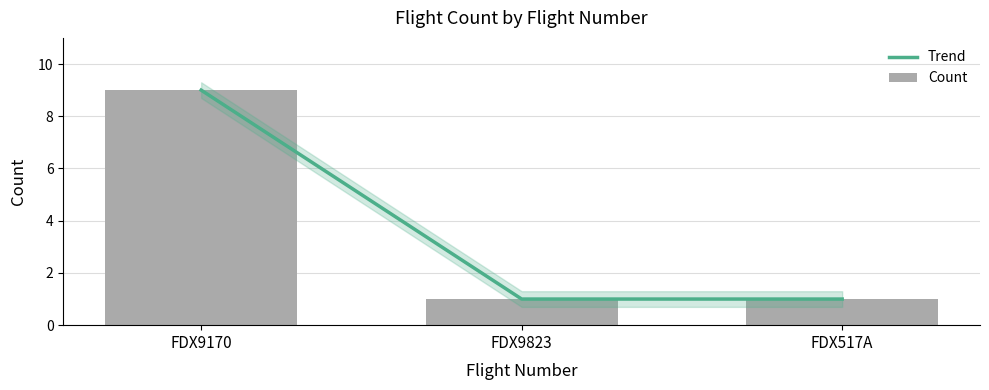

What is the maximum value shown in the chart?

9